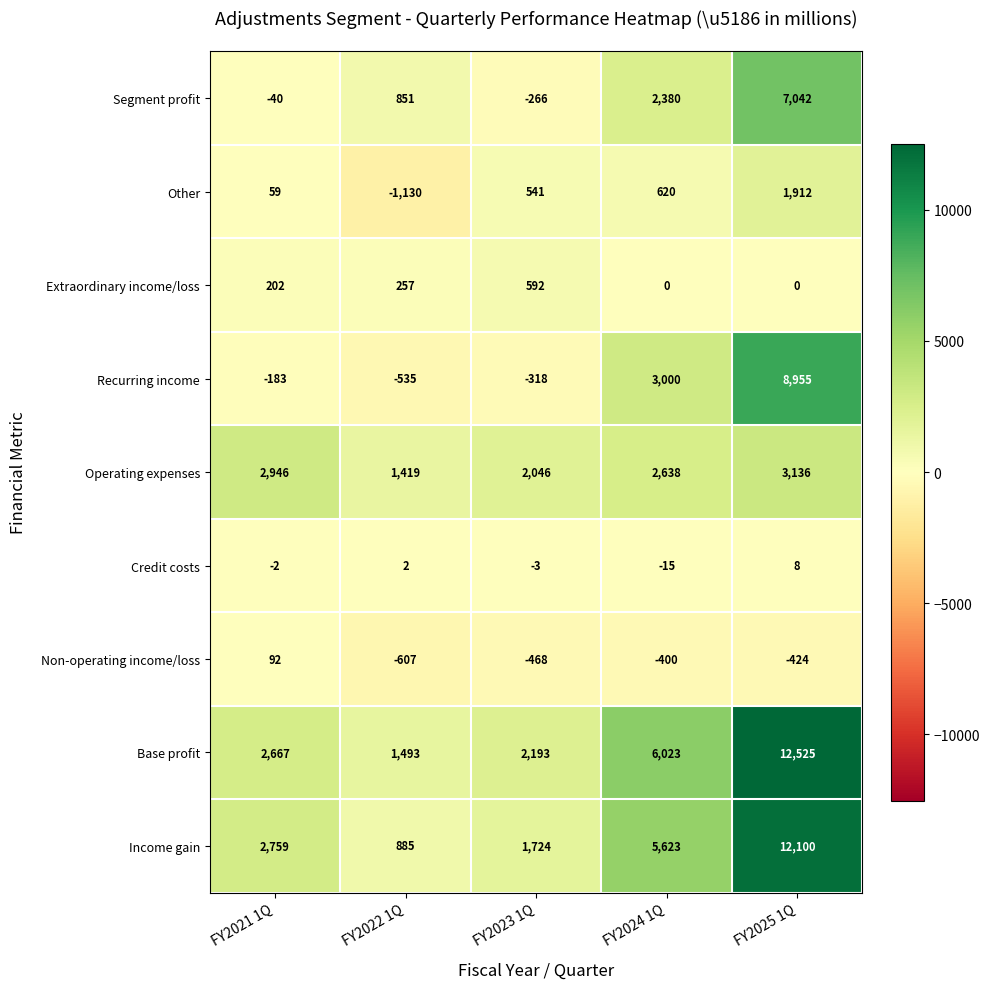

Between FY2022 1Q and FY2024 1Q, which series saw the biggest shift?

Income gain